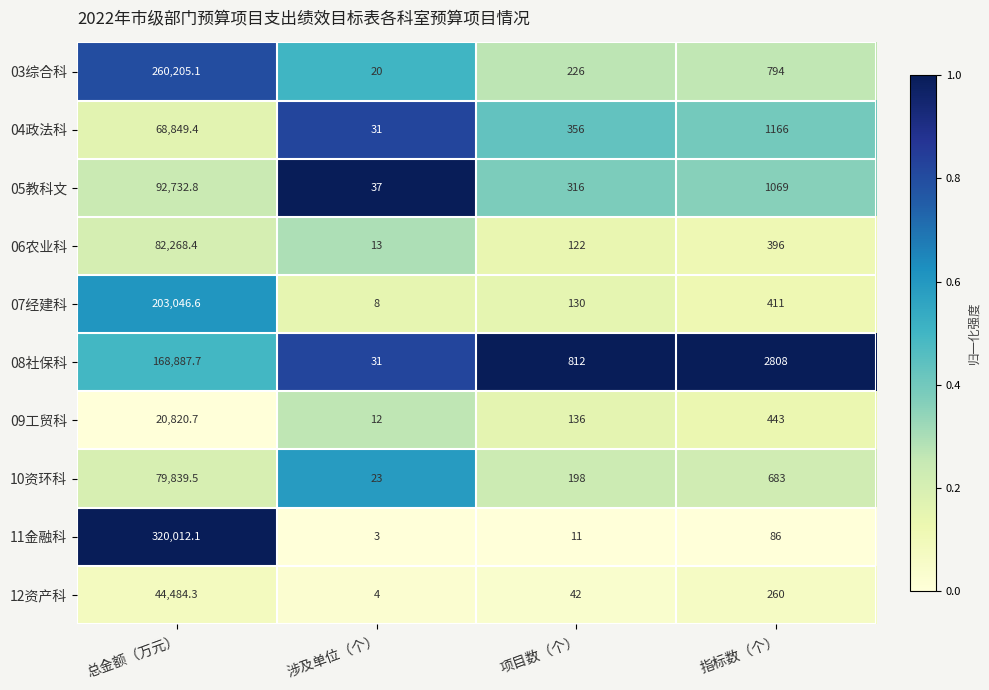

At which category is the sum across all series the highest?

总金额（万元）